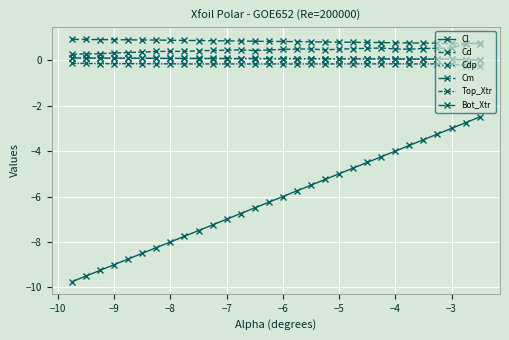

True or false: Cd has more than 1 interior local peaks.

True